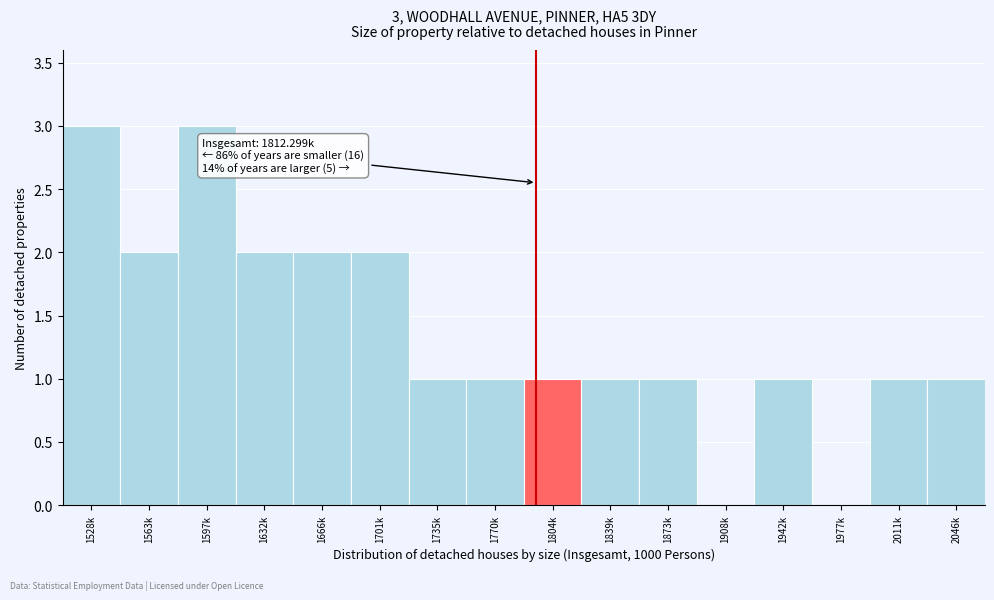

Reading left to right, list all the values displayed in this chart.

1528k=3	1563k=2	1597k=3	1632k=2	1666k=2	1701k=2	1735k=1	1770k=1	1804k=1	1839k=1	1873k=1	1908k=0	1942k=1	1977k=0	2011k=1	2046k=1